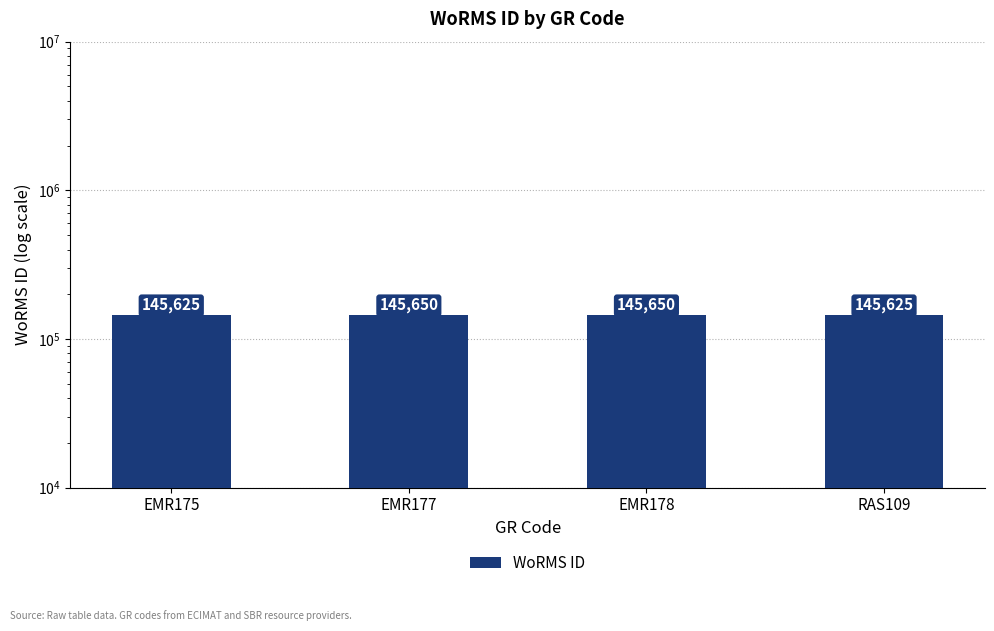

Which category has the lowest value across all series?

EMR175